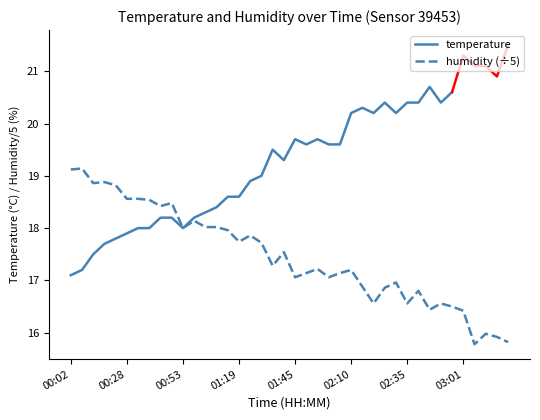

What is the highest value of the humidity (÷5) series?

19.1